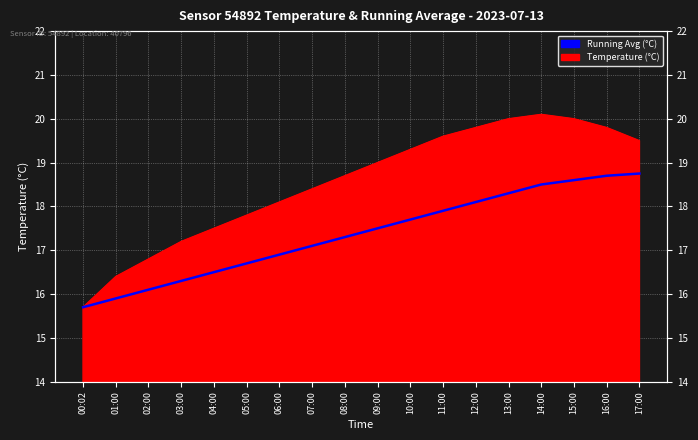

Which category has the lowest value across all series?

00:02